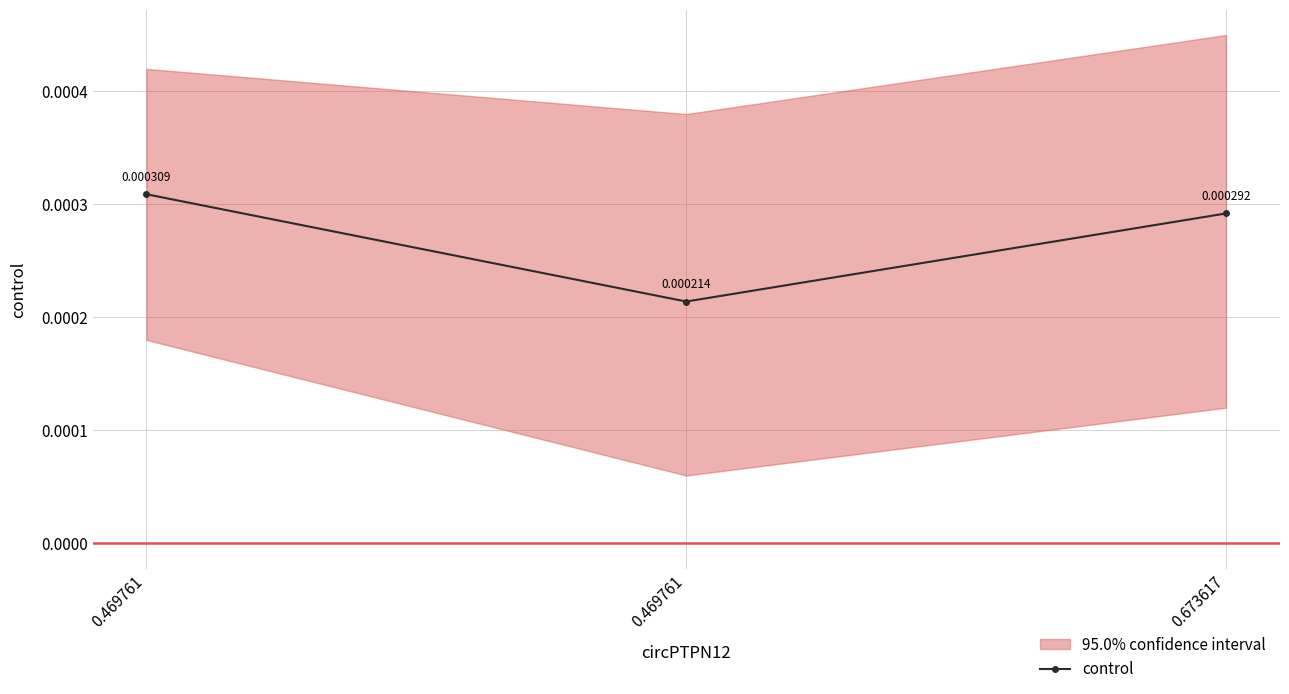

List the labels in order of value, smallest first.

0.469761, 0.673617, 0.469761